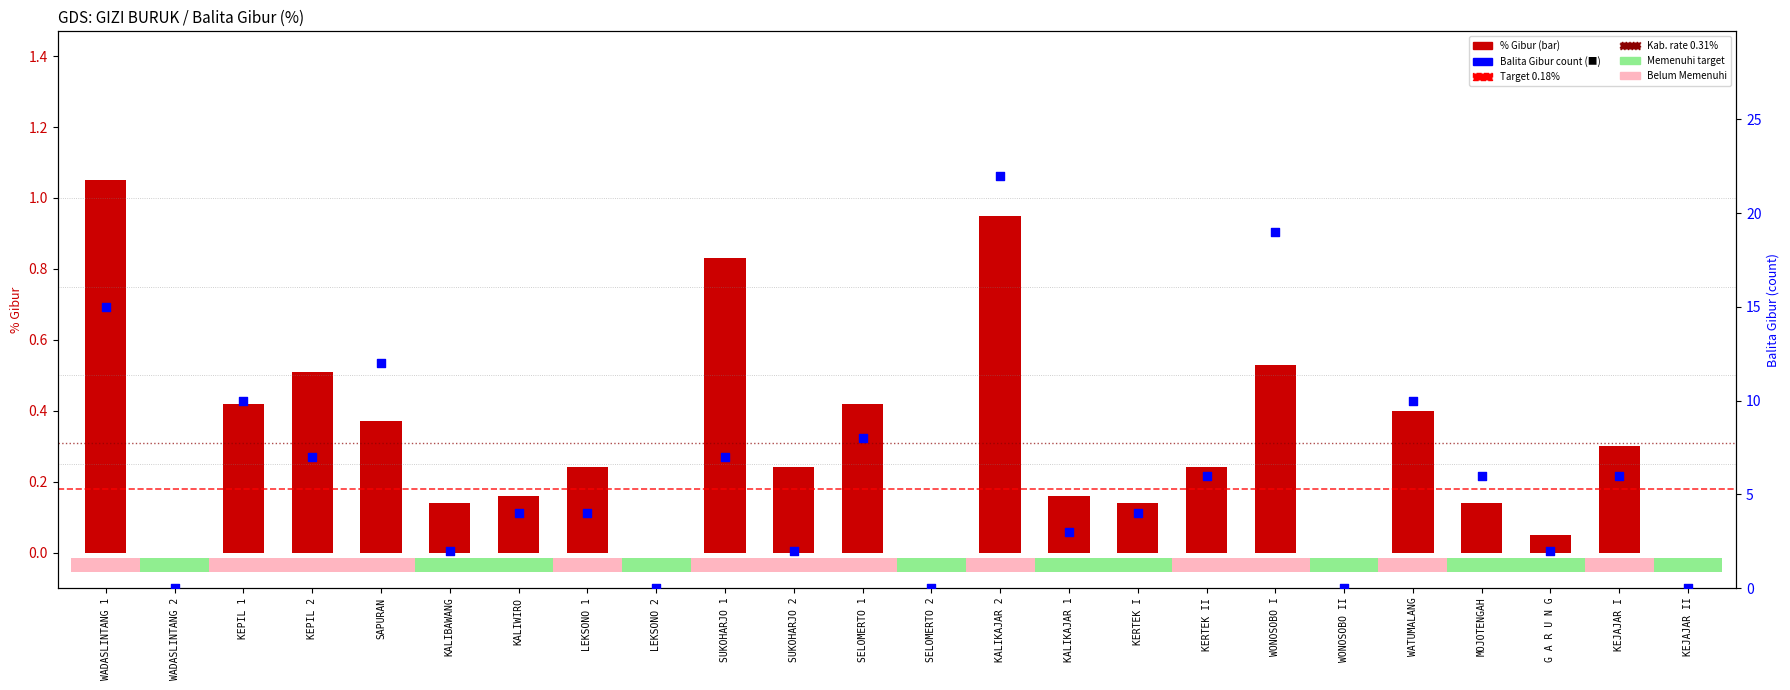

At how many categories does at least one series exceed 1?

19